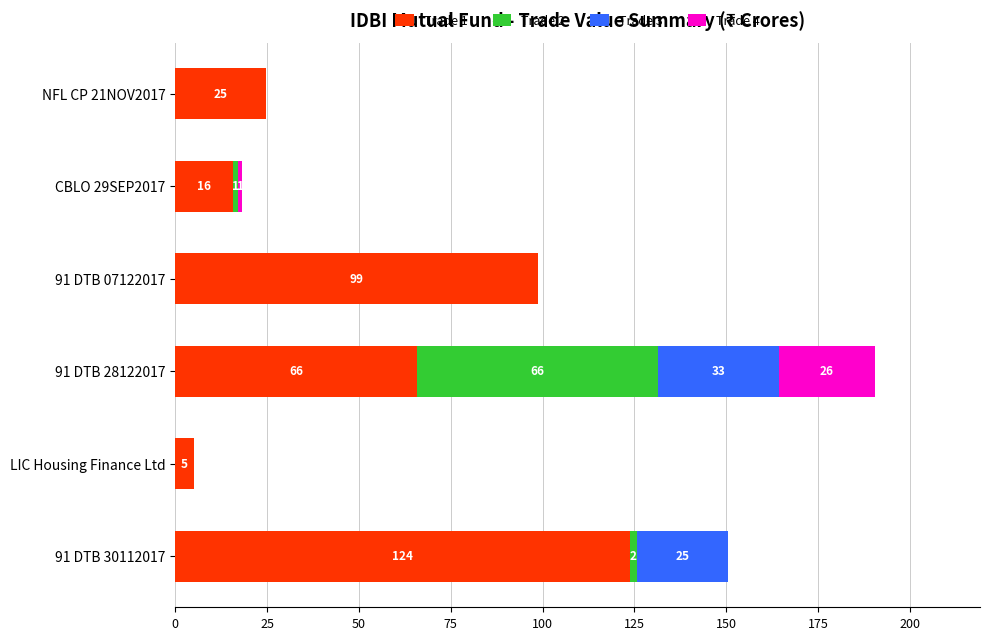

What is the highest value of the Trade 1 series?

123.7